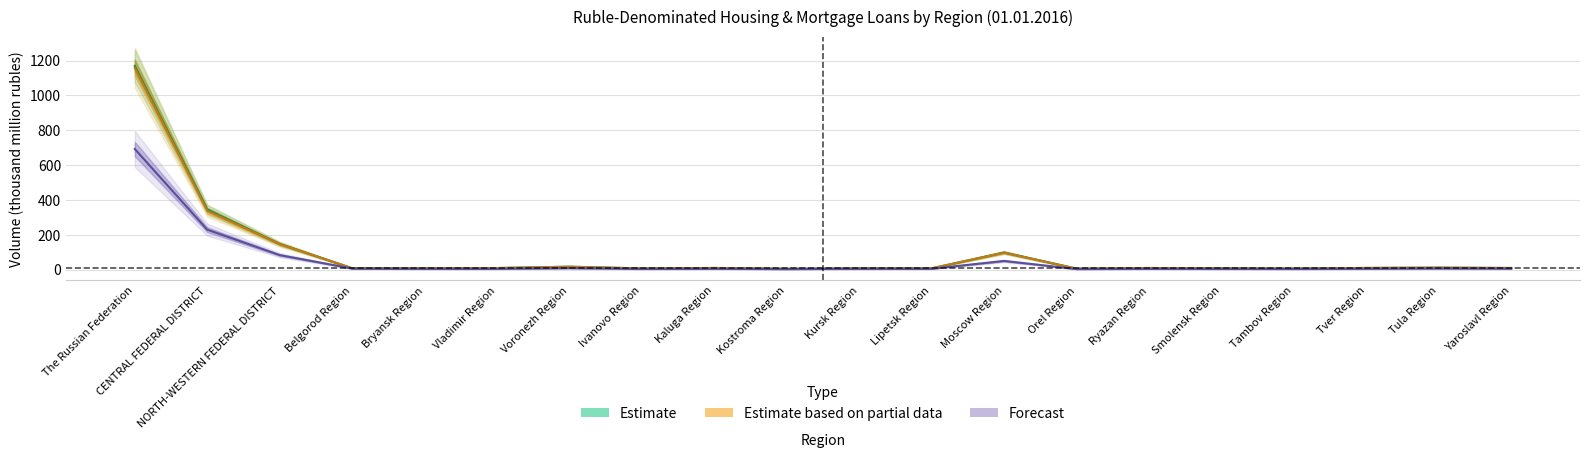

Reading left to right, list all the values displayed in this chart.

Volume of loans total (mln rub): 691.9	228.8	82.7	5.7	3.8	3.9	8.0	3.3	4.2	2.4	4.0	4.3	49.1	2.6	4.0	3.6	3.1	4.3	6.0	5.0
Housing loans volume (mln rub): 1169.2	343.9	146.9	7.5	7.3	8.4	16.2	6.2	8.9	4.4	6.6	6.8	97.8	5.1	8.8	6.7	5.8	9.0	10.6	8.7
Mortgage loans volume (mln rub): 1157.8	337.3	146.3	7.4	7.1	8.4	16.2	6.2	8.9	4.4	6.5	6.8	96.8	5.1	8.7	6.7	5.8	9.0	10.5	8.7